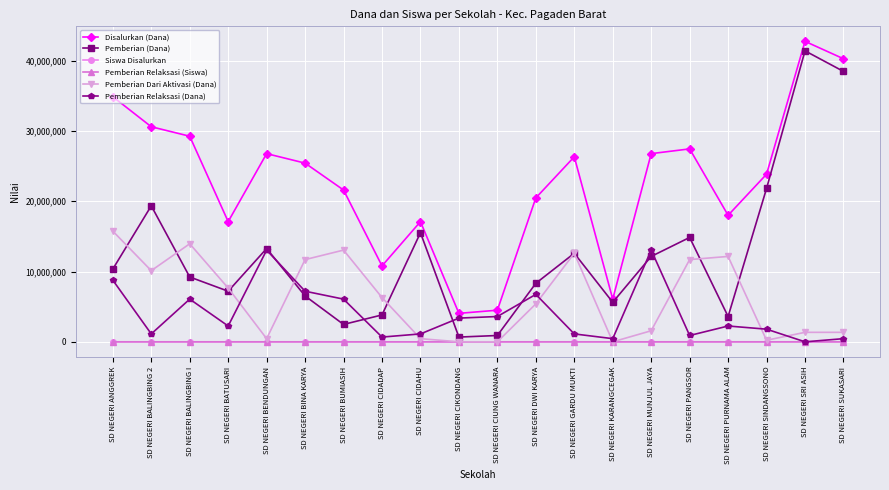

Is the value of Pemberian Relaksasi (Dana) at SD NEGERI SRI ASIH greater than the value of Pemberian (Dana) at SD NEGERI GARDU MUKTI?

No